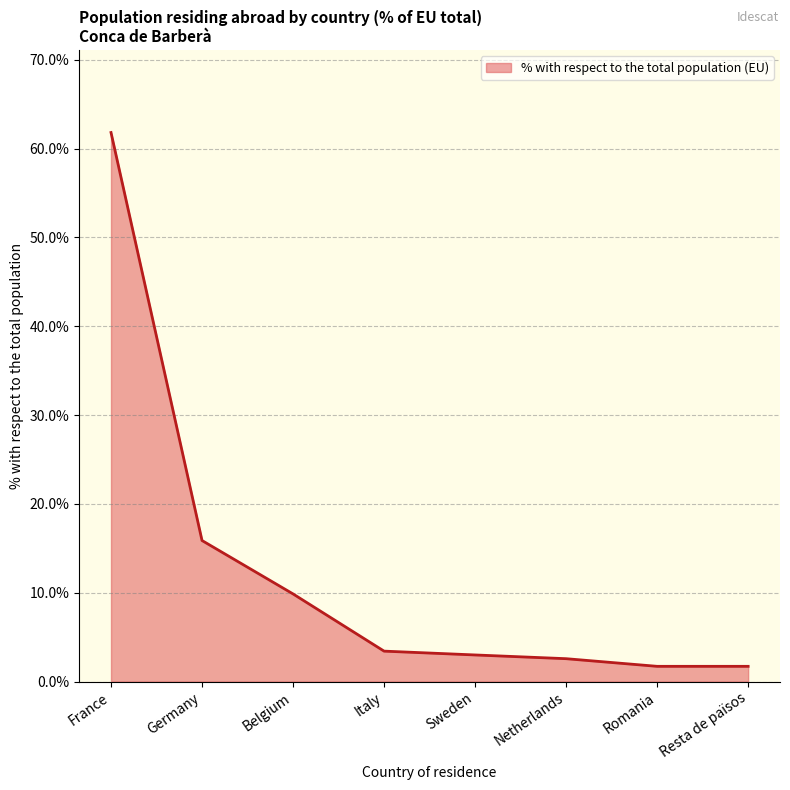

What is the sum of all values?

100.0